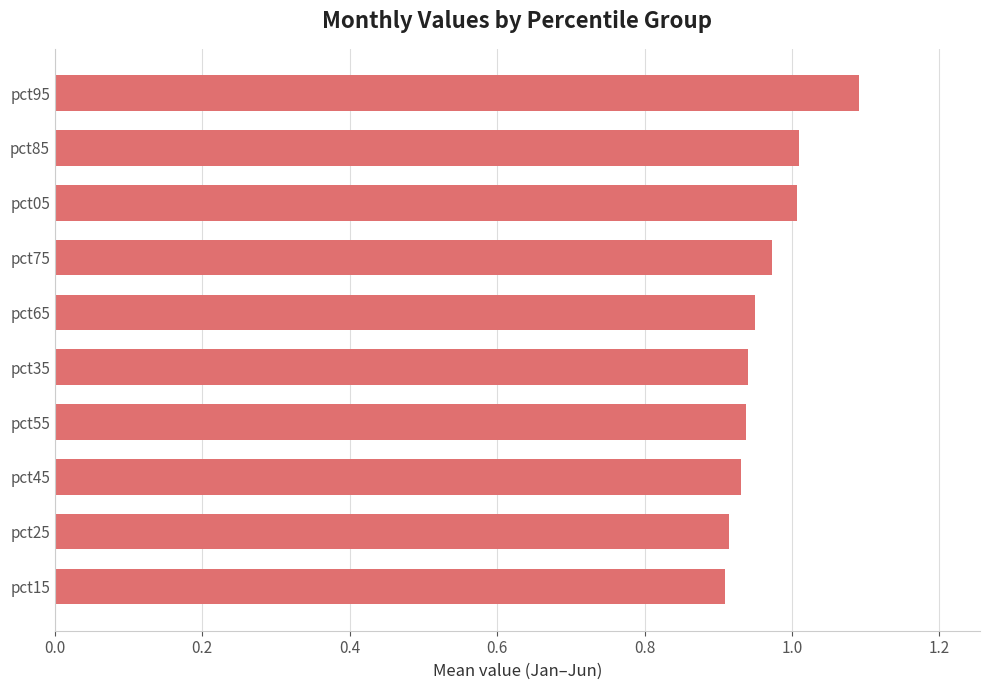

The value at pct85 is 1.0. True or false?

True